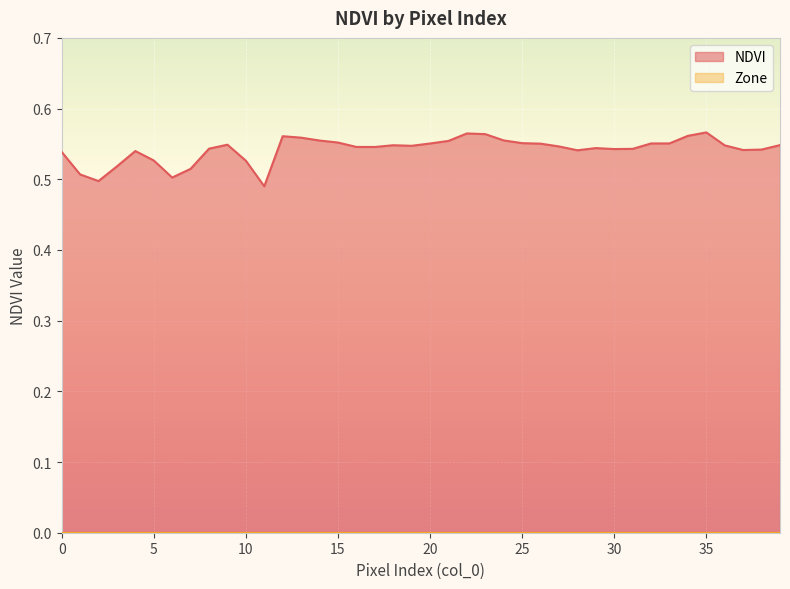

How many lines are shown in the chart?

2